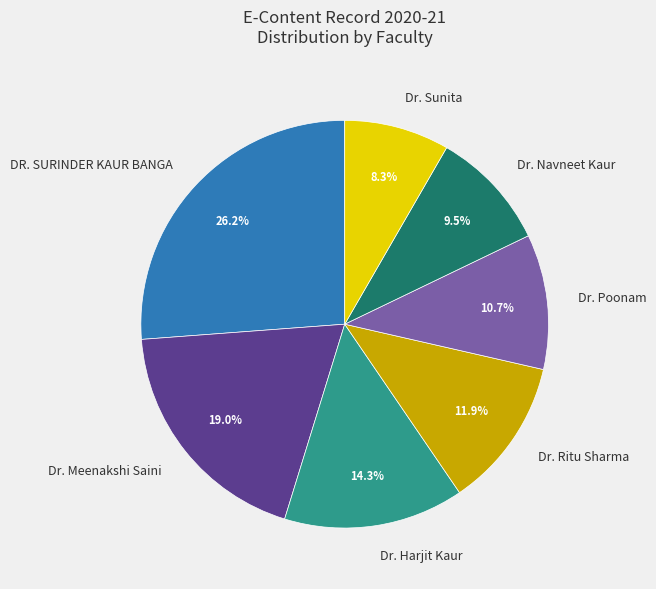

The DR. SURINDER KAUR BANGA slice represents 11% of the pie. True or false?

False